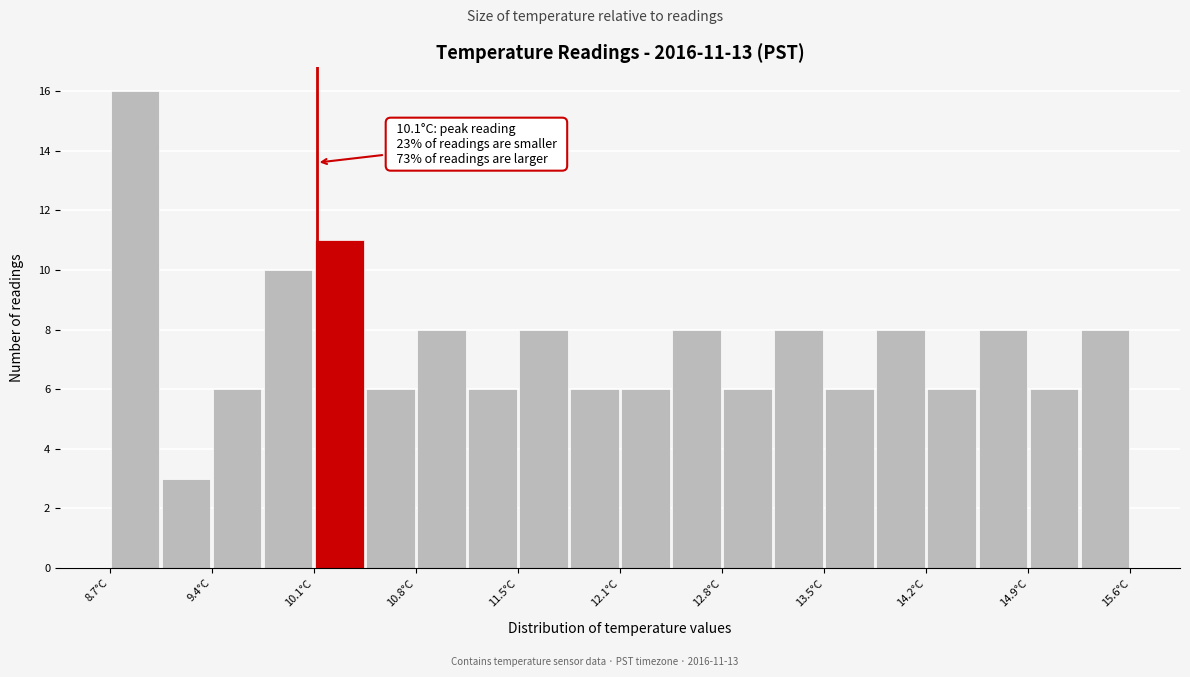

Around what value on the x-axis is the tallest bar? Give the approximate position of its centre, as read against the axis.

8.9